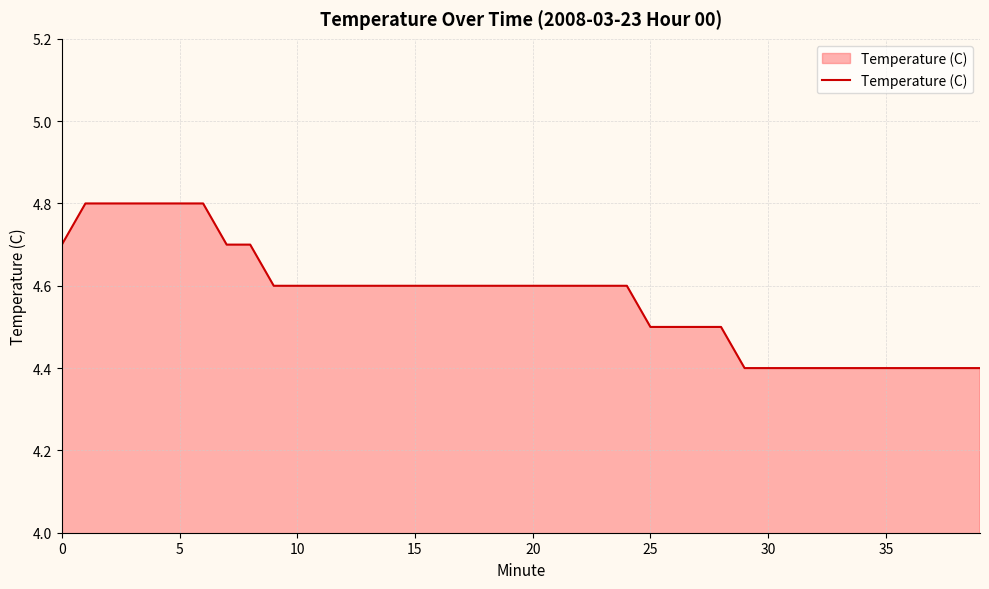

What is the maximum value shown in the chart?

4.8